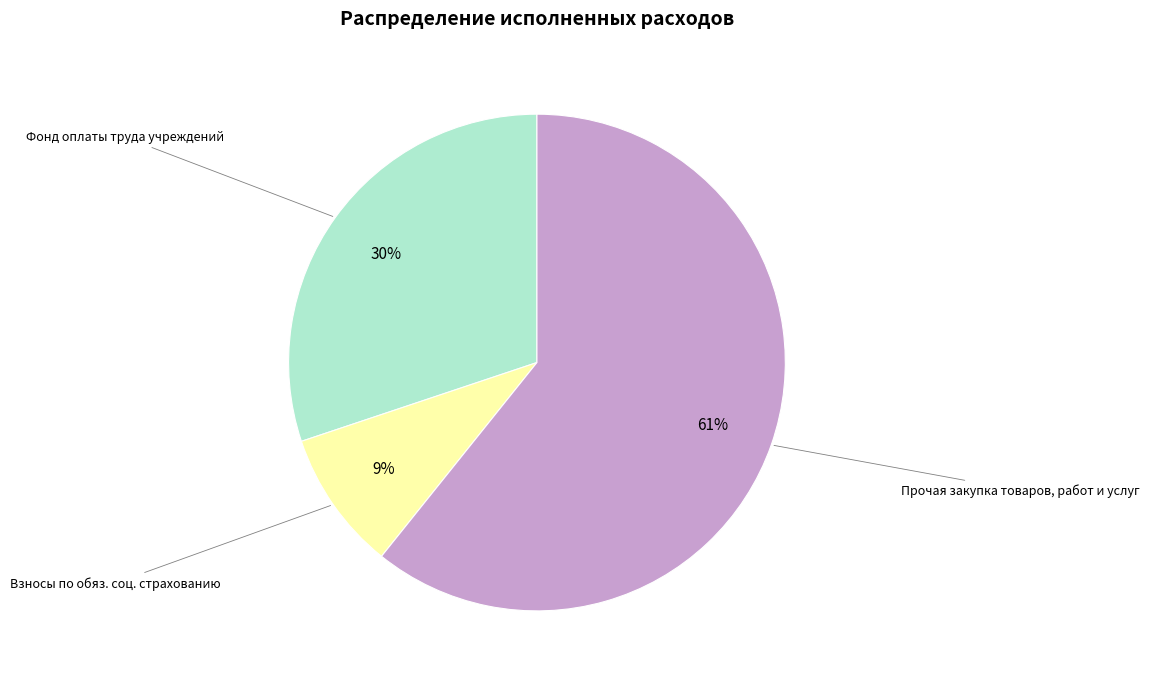

Combined, do Прочая закупка товаров, работ и услуг and Фонд оплаты труда учреждений account for over 50%?

Yes